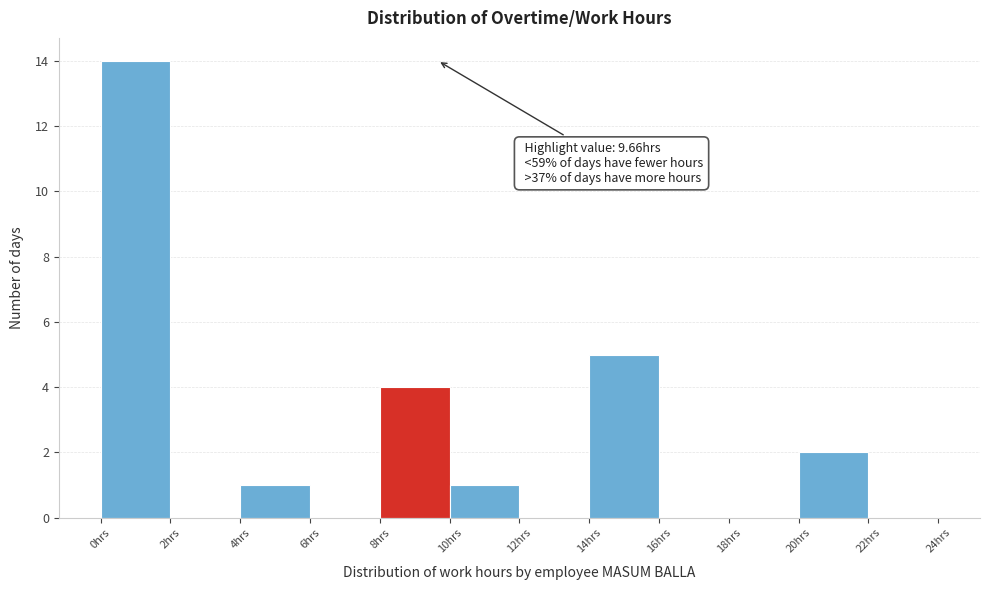

Which range on the x-axis has the tallest bar?

0 to 2